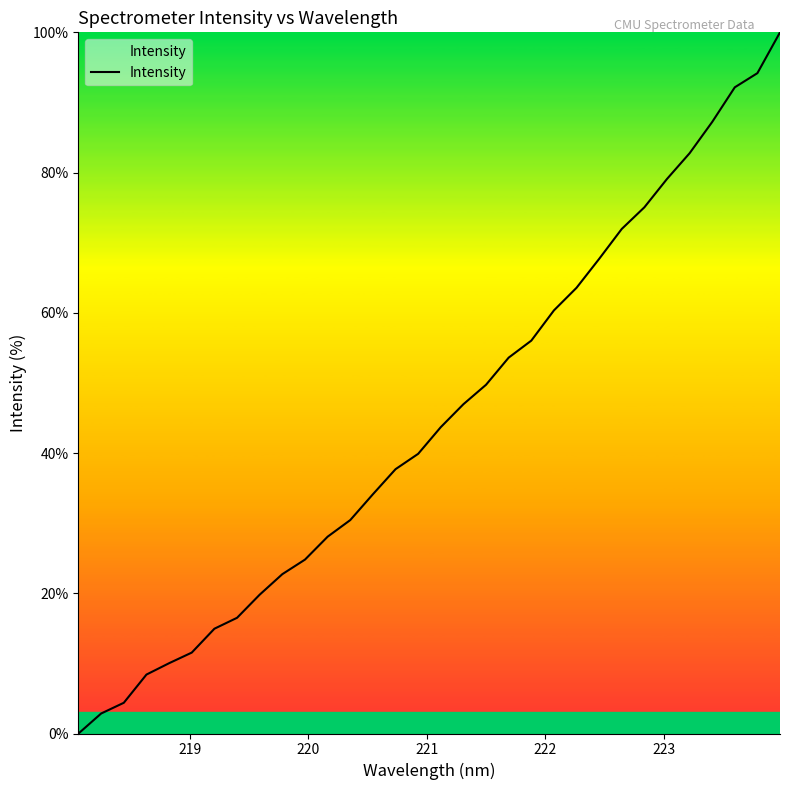

What is the difference between the maximum and minimum values?

100.0